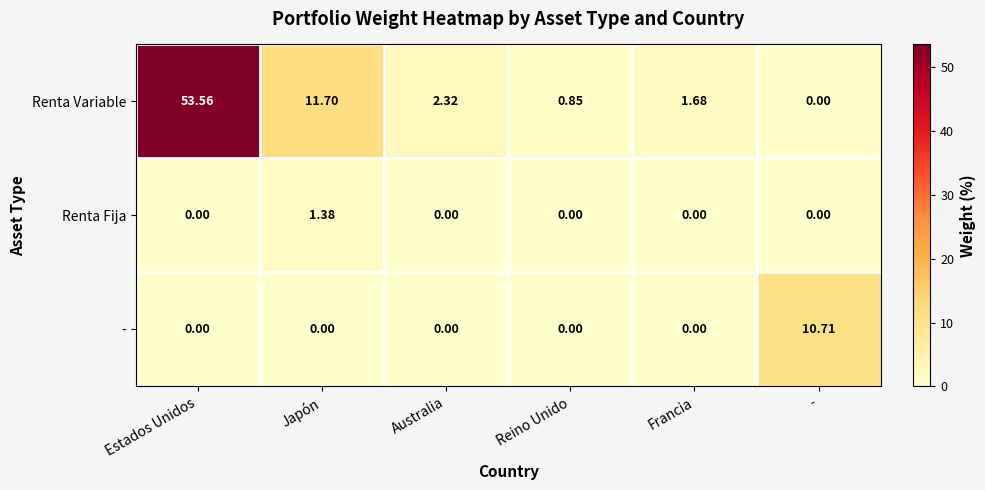

At how many categories does at least one series exceed 21?

1